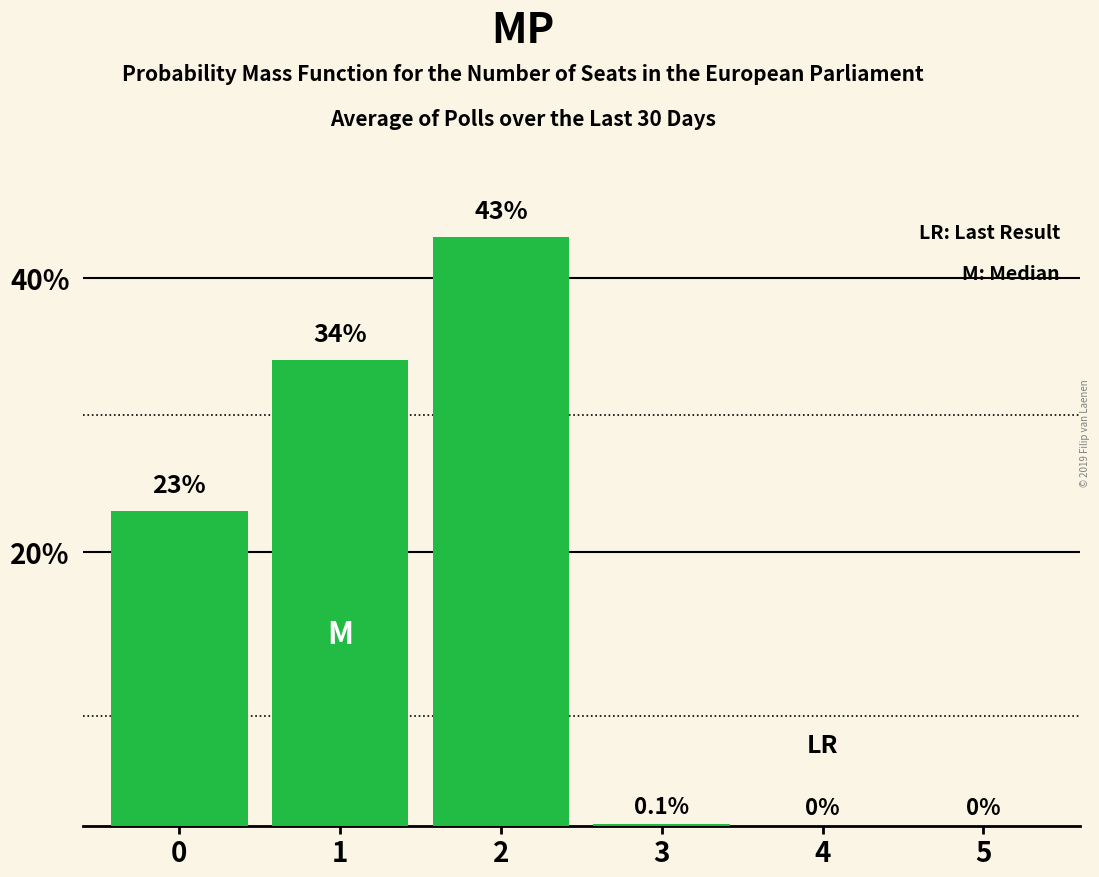

The value at 2 is 66.8. True or false?

False